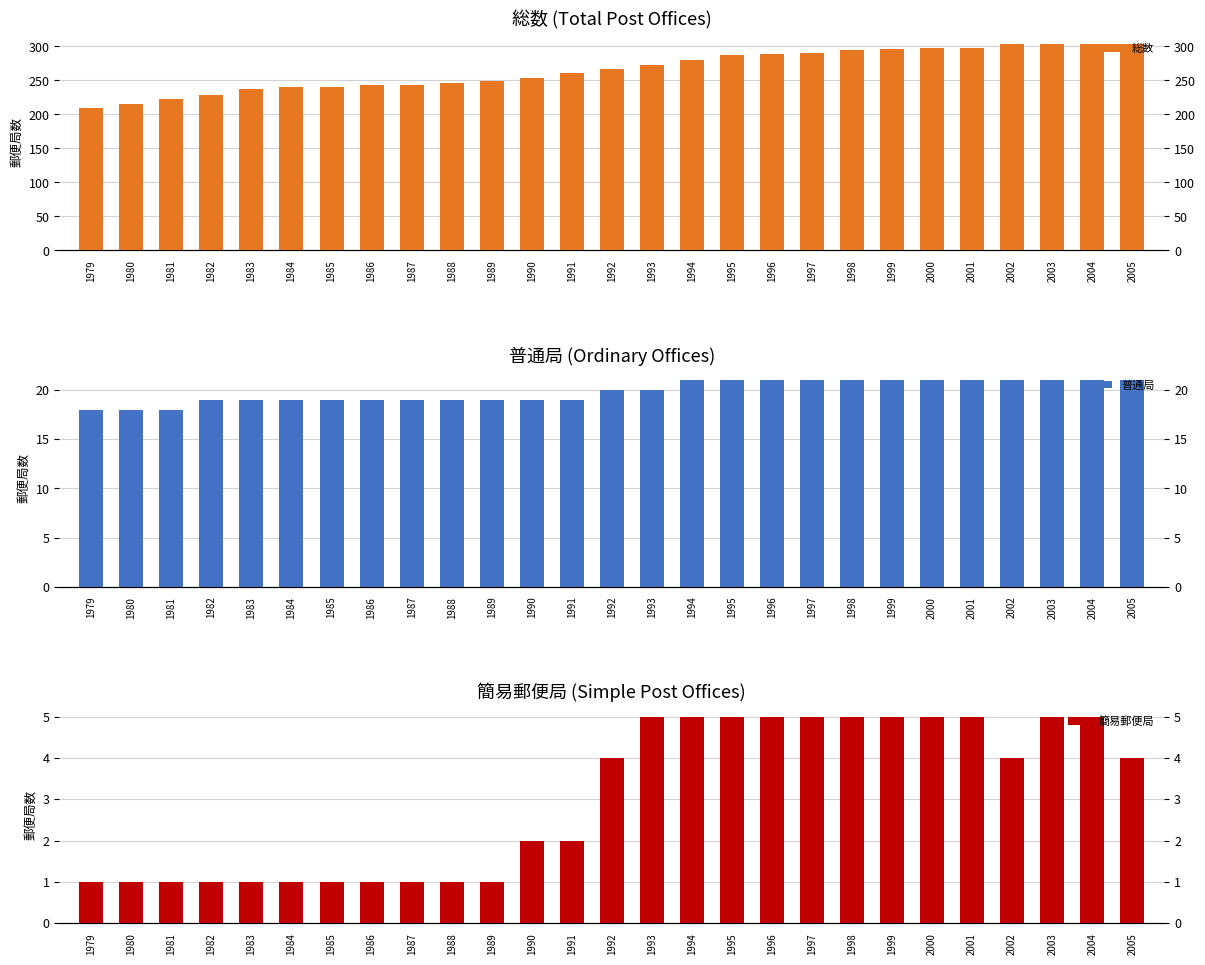

How many values in the 総数 series exceed 267?

13